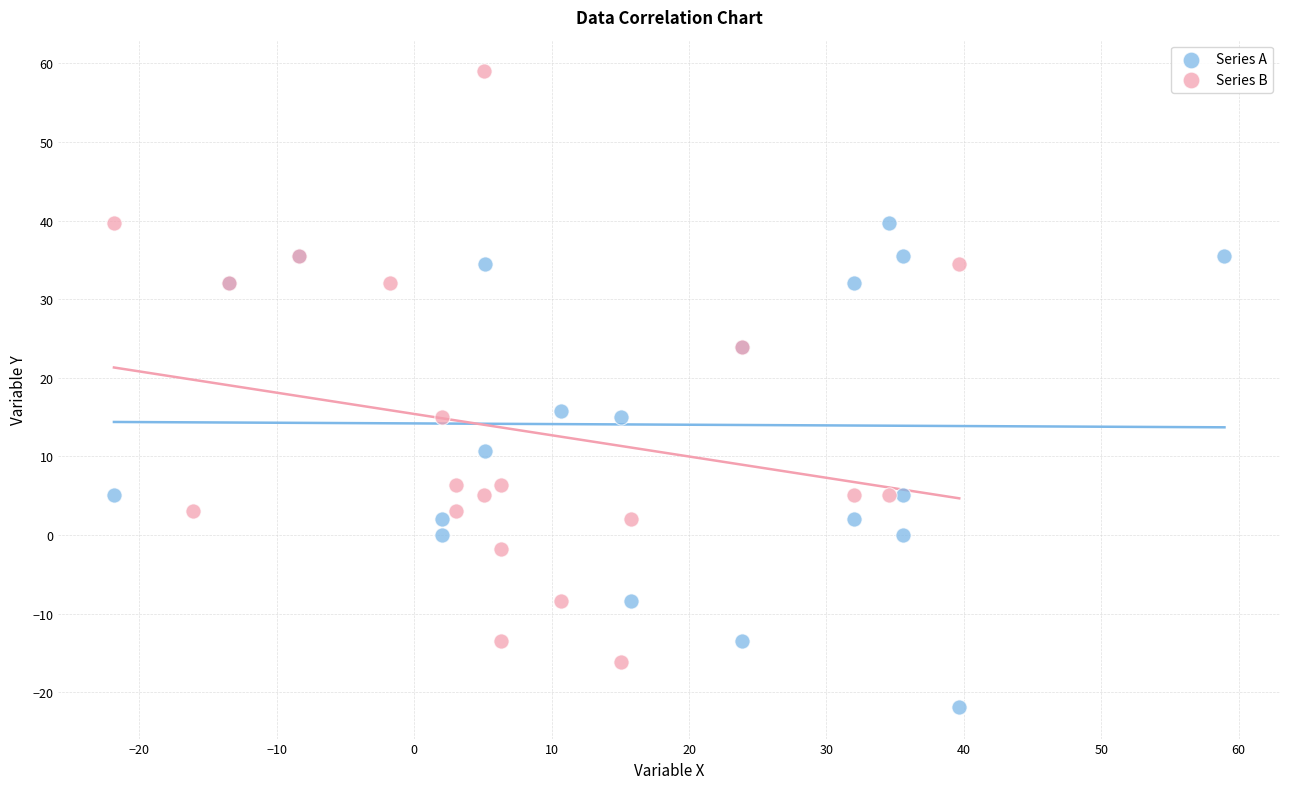

Which series contains the highest Y value?

Series B